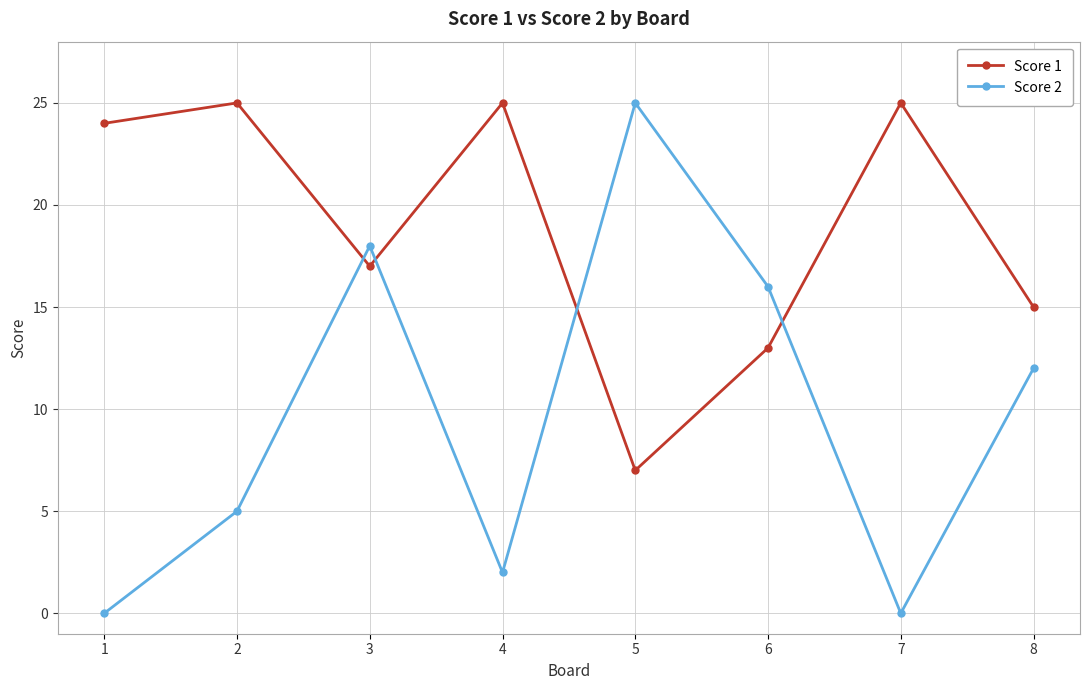

What is the difference between the second highest and minimum values in the Score 1 series?

18